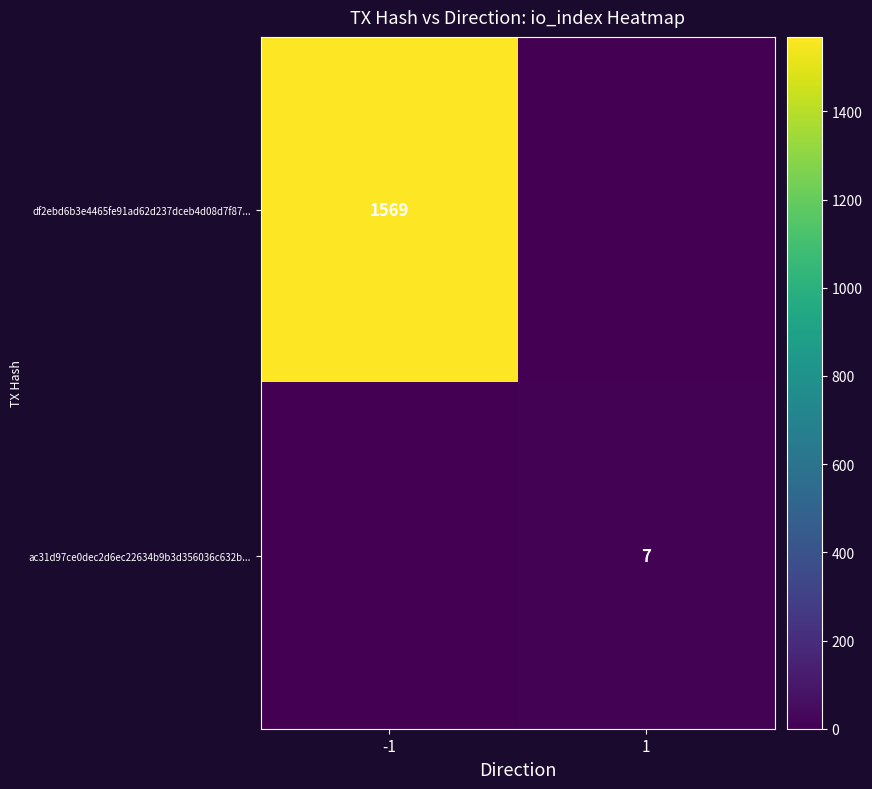

True or false: ac31d97ce0dec2d6ec22634b9b3d356036c632b... has a value of 5 at 1.

False